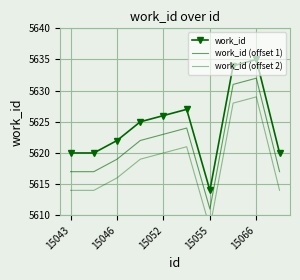

How many lines are shown in the chart?

3